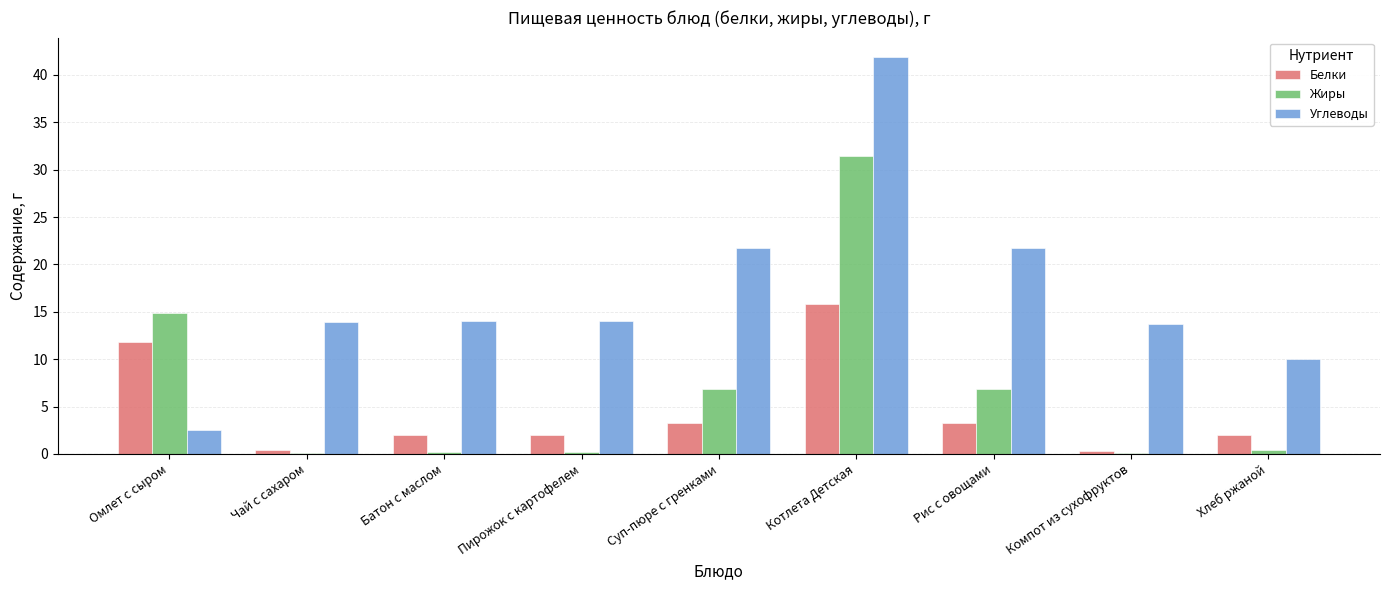

What is the total value across all series at Котлета Детская?

89.1